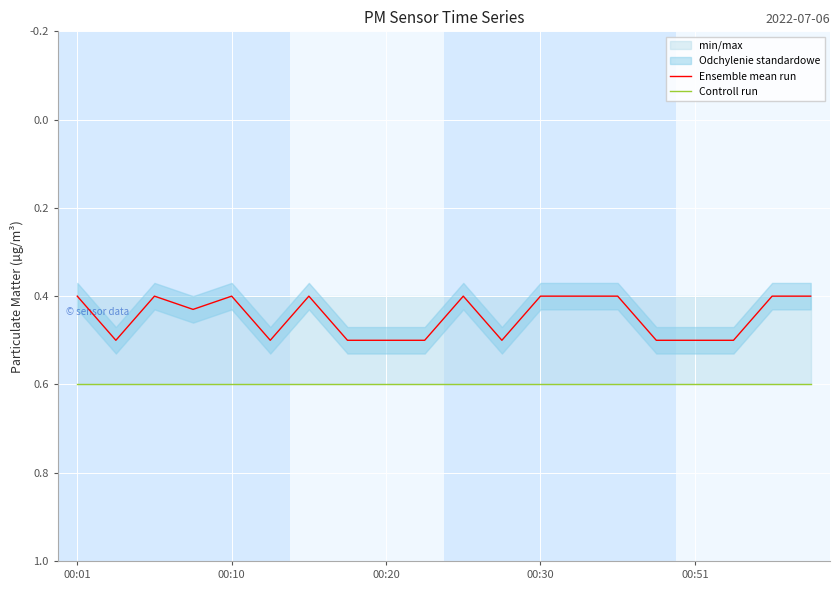

True or false: Controll run has more than 2 points higher than both neighbors.

False